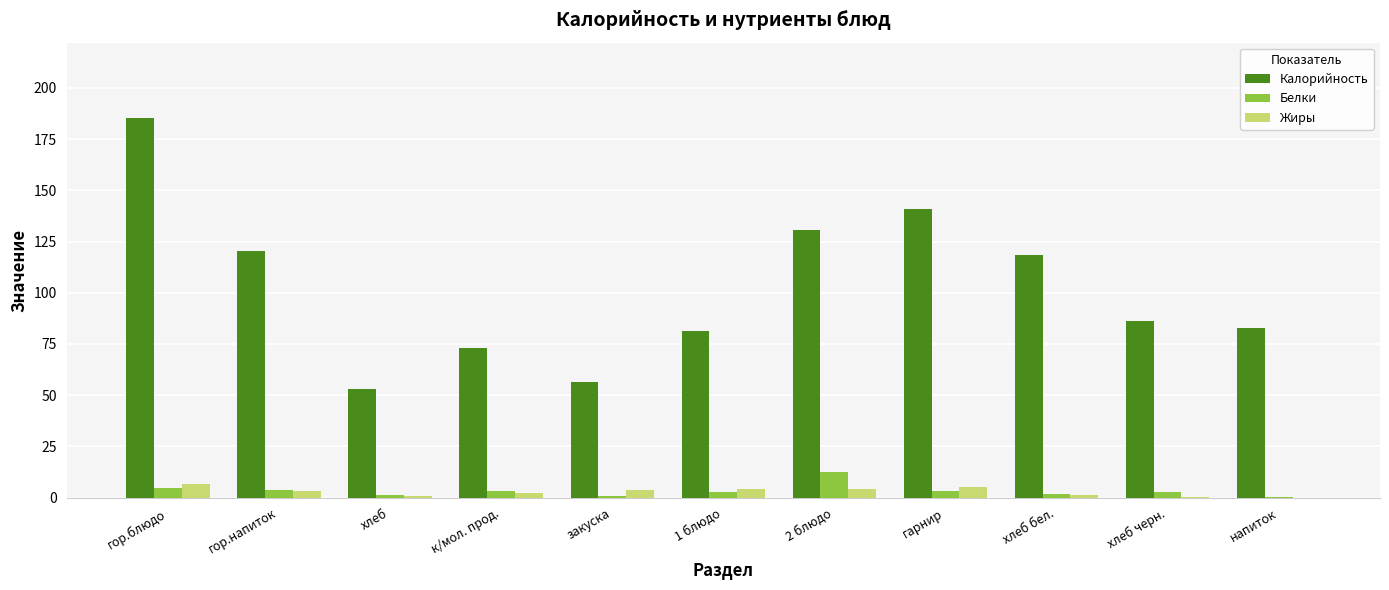

True or false: Белки has a value of 1.4 at хлеб.

True